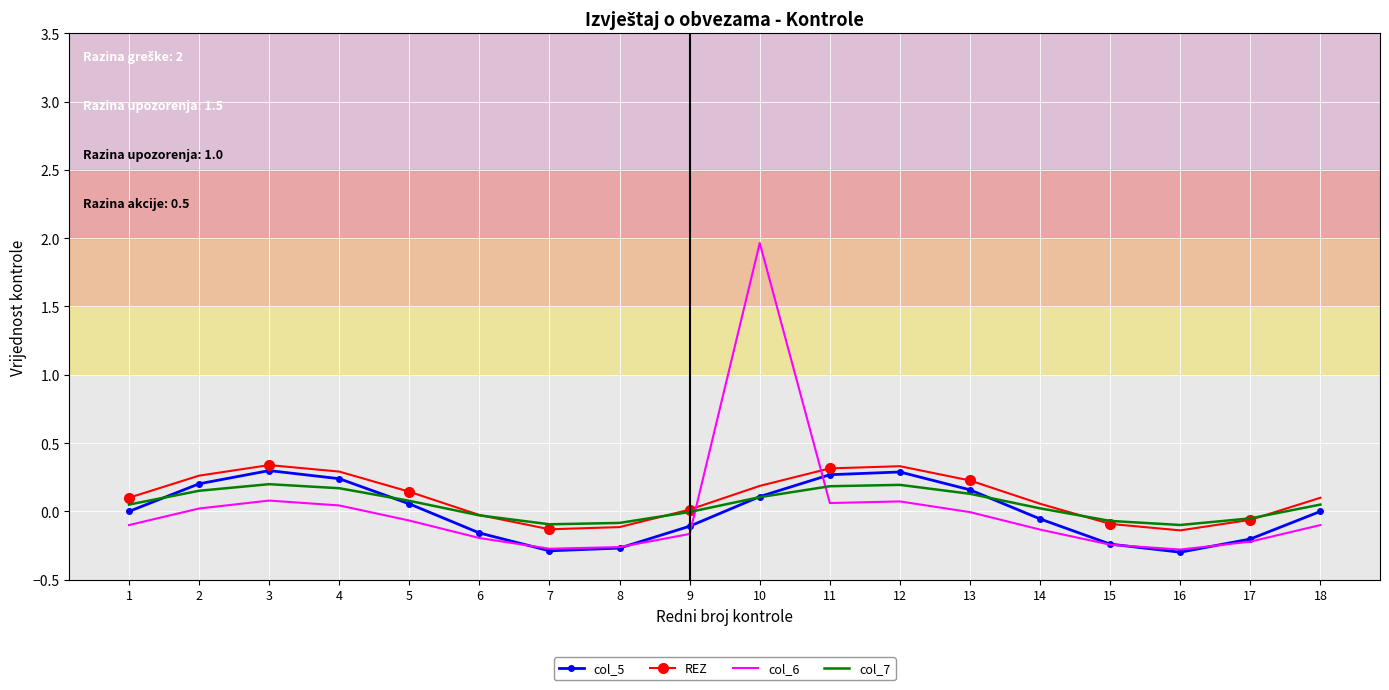

At which category does the chart reach its peak across all series?

10